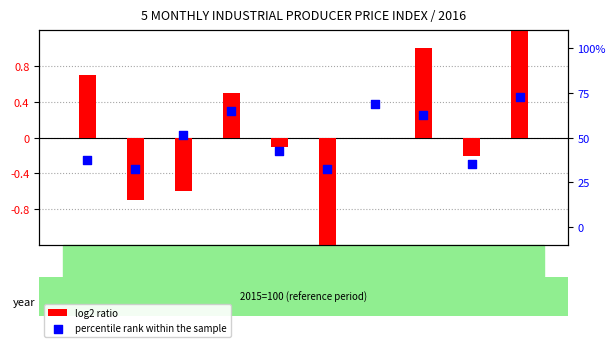

What are all the series names shown in the legend?

log2 ratio, percentile rank within the sample